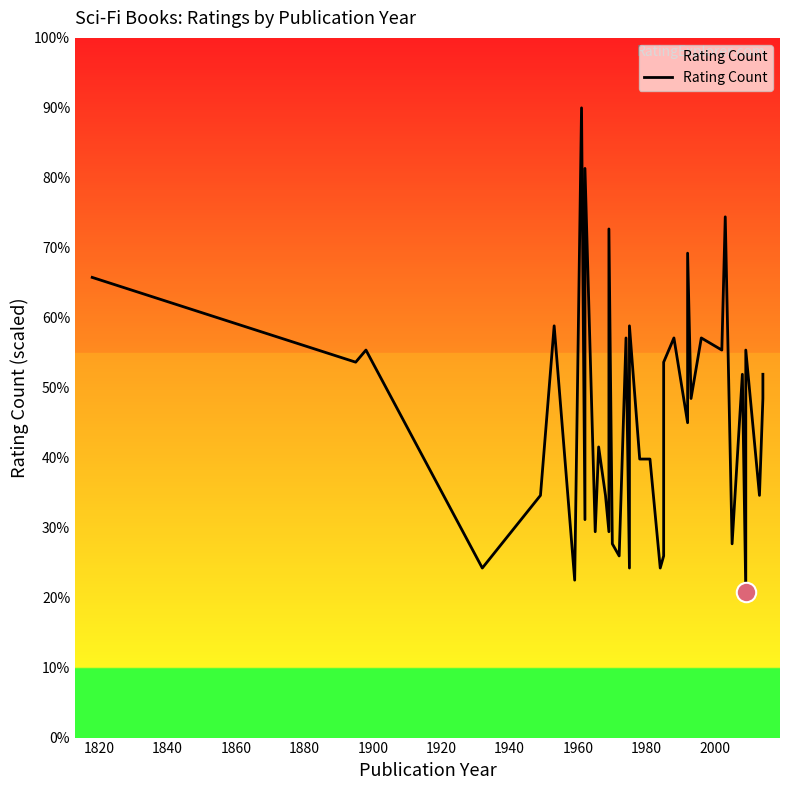

Is it true that the value at 20 is 20.5?

False